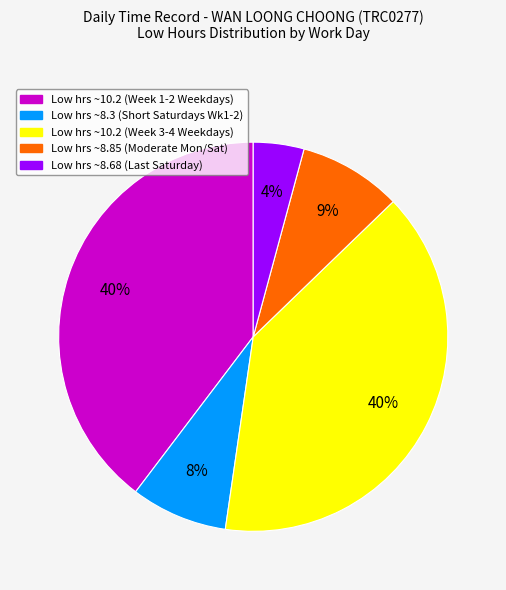

Is there a majority slice in this chart?

No